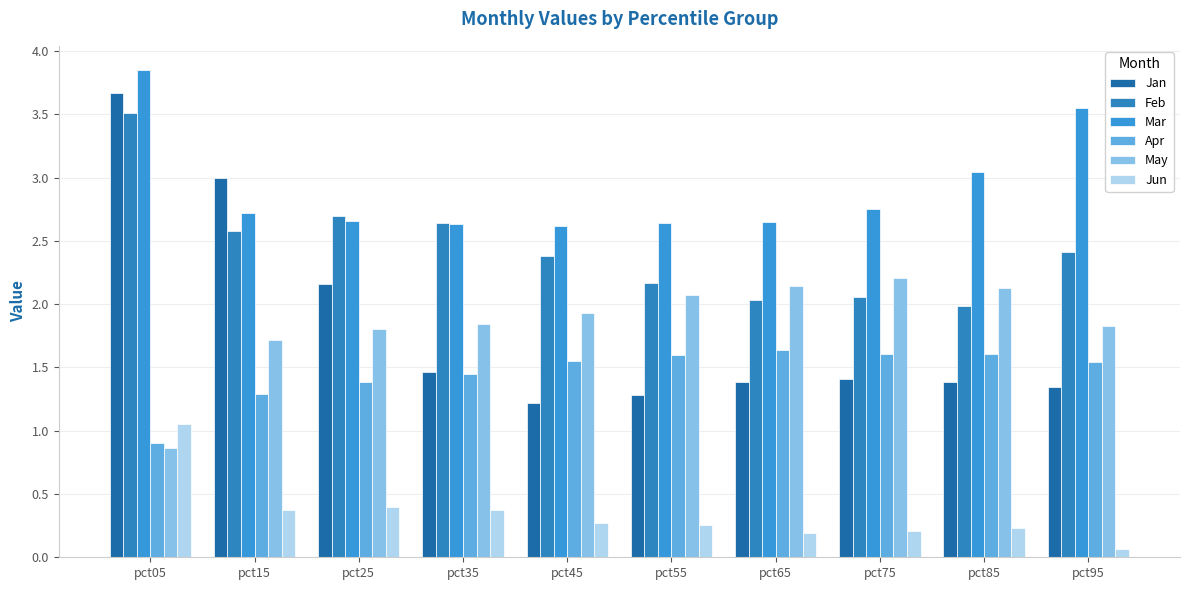

Are the bars grouped side by side (vs. stacked)?

Yes